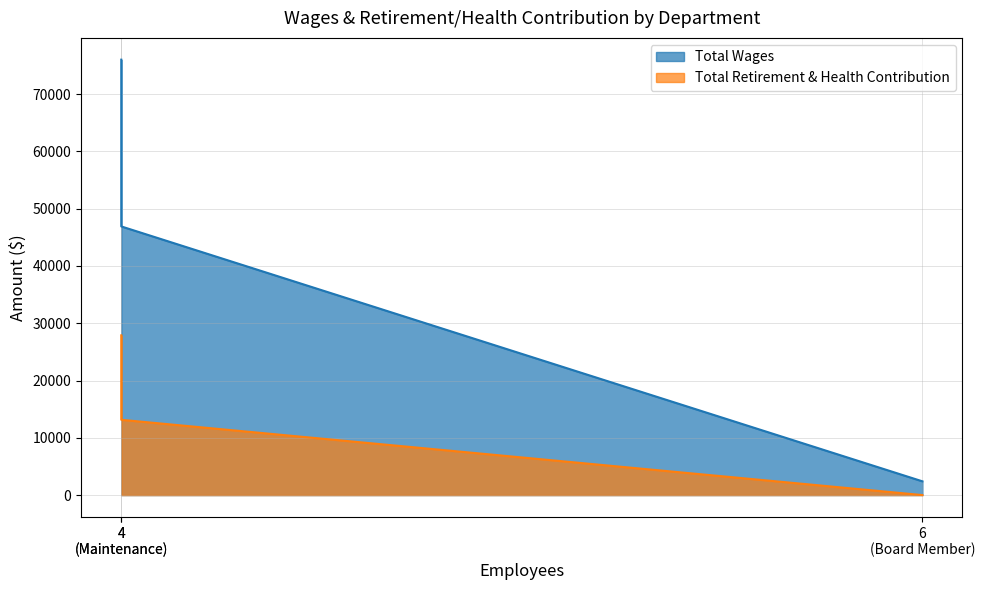

Between 4 (Maintenance) and 6 (Board Member), which series saw the biggest shift?

Total Wages